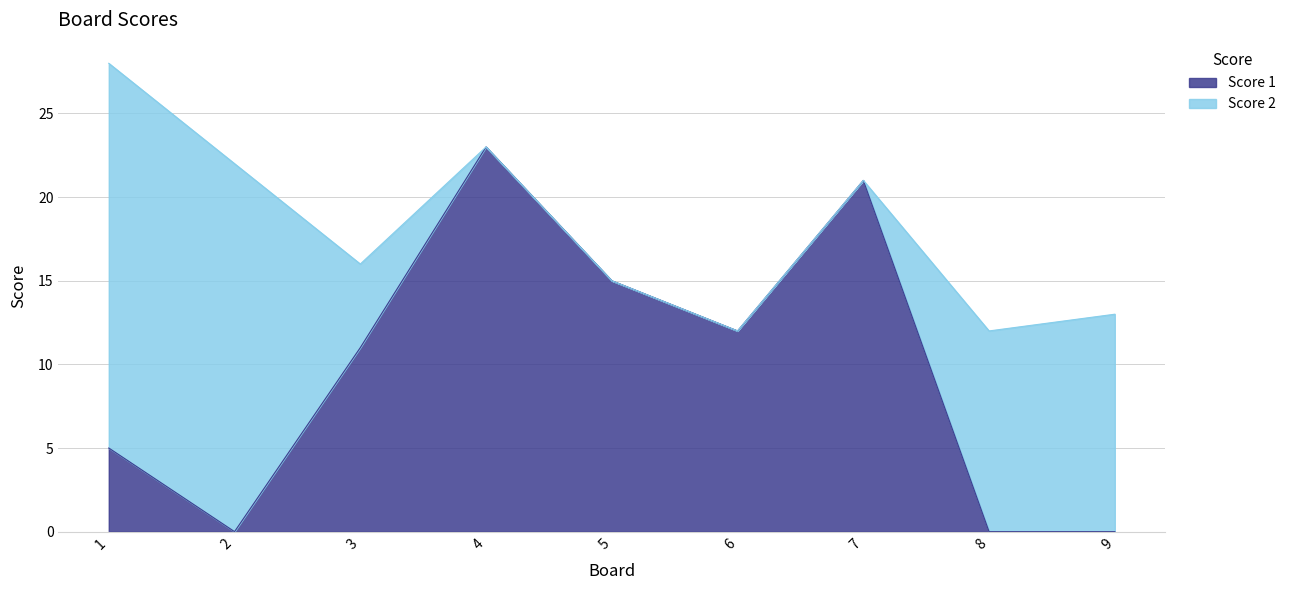

True or false: there are more than 2 points higher than both neighbors.

False